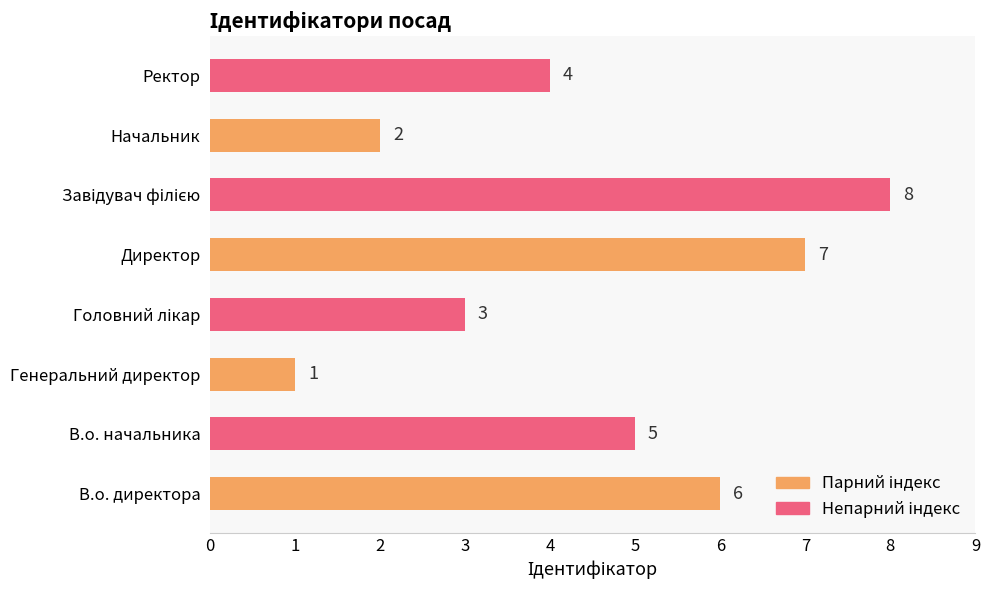

The chart shows a value of 5 at В.о. начальника. True or false?

True